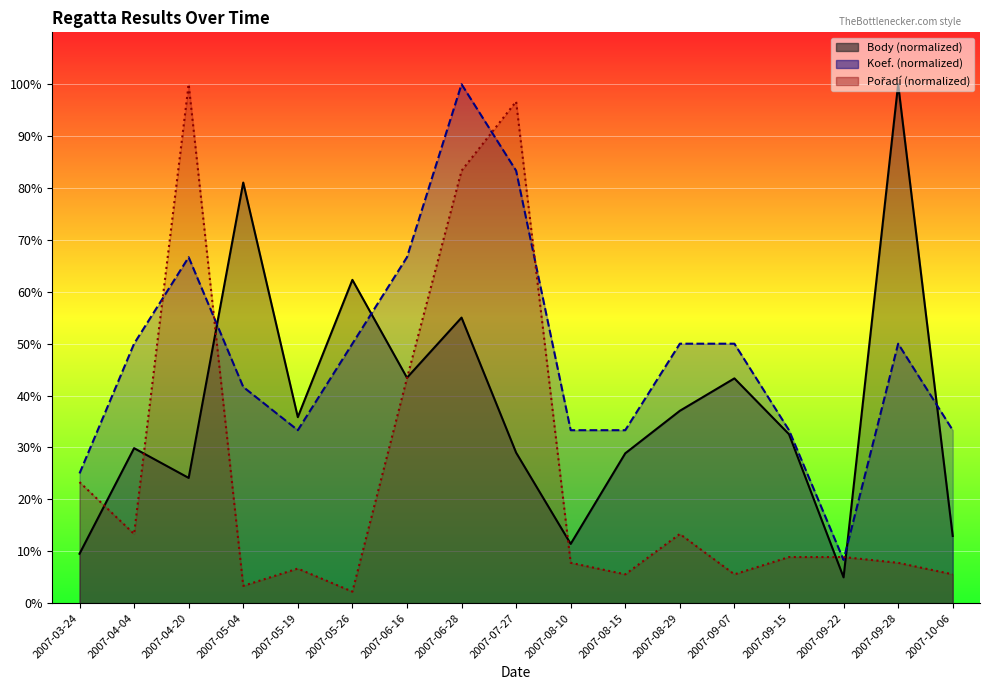

Reading left to right, what are all the values shown in this chart?

Body: 2007-03-24=9.5	2007-04-04=29.9	2007-04-20=24.1	2007-05-04=81.1	2007-05-19=35.8	2007-05-26=62.3	2007-06-16=43.4	2007-06-28=55.0	2007-07-27=29.0	2007-08-10=11.4	2007-08-15=28.9	2007-08-29=37.1	2007-09-07=43.3	2007-09-15=32.6	2007-09-22=5.0	2007-09-28=100.0	2007-10-06=12.9
Koef.: 2007-03-24=25.0	2007-04-04=50.0	2007-04-20=66.7	2007-05-04=41.7	2007-05-19=33.3	2007-05-26=50.0	2007-06-16=66.7	2007-06-28=100.0	2007-07-27=83.3	2007-08-10=33.3	2007-08-15=33.3	2007-08-29=50.0	2007-09-07=50.0	2007-09-15=33.3	2007-09-22=8.3	2007-09-28=50.0	2007-10-06=33.3
Pořadí: 2007-03-24=23.3	2007-04-04=13.3	2007-04-20=100.0	2007-05-04=3.3	2007-05-19=6.7	2007-05-26=2.2	2007-06-16=43.3	2007-06-28=83.3	2007-07-27=96.7	2007-08-10=7.8	2007-08-15=5.6	2007-08-29=13.3	2007-09-07=5.6	2007-09-15=8.9	2007-09-22=8.9	2007-09-28=7.8	2007-10-06=5.6